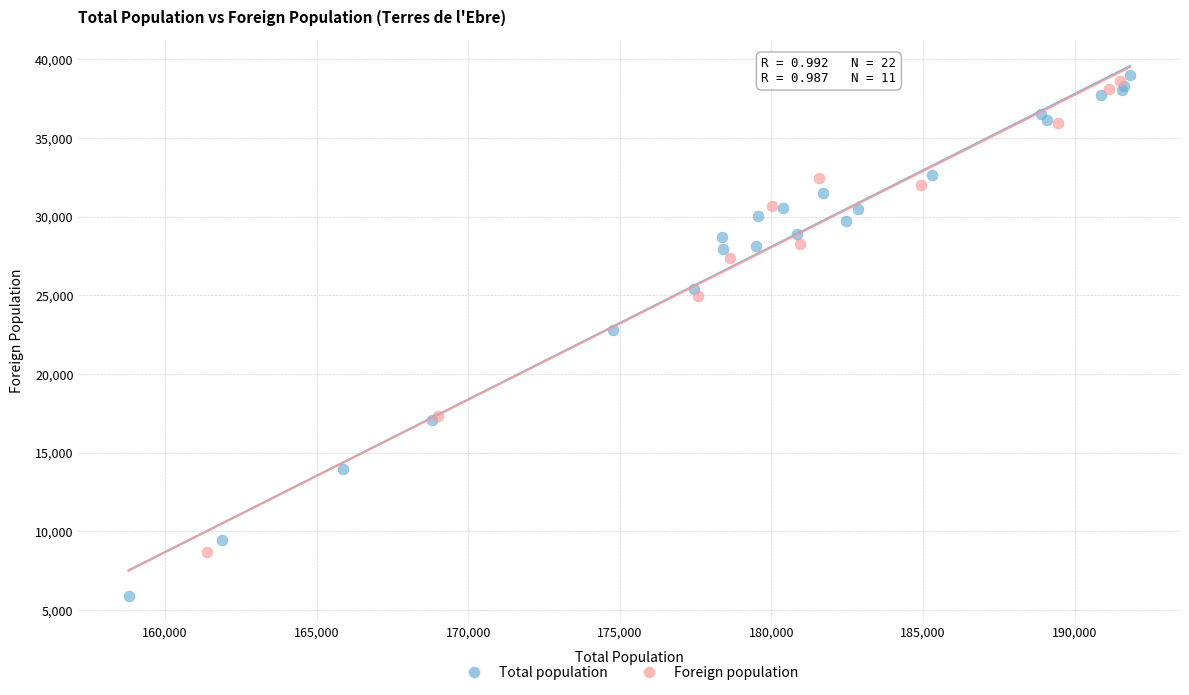

Which series contains the lowest Y value?

Total population